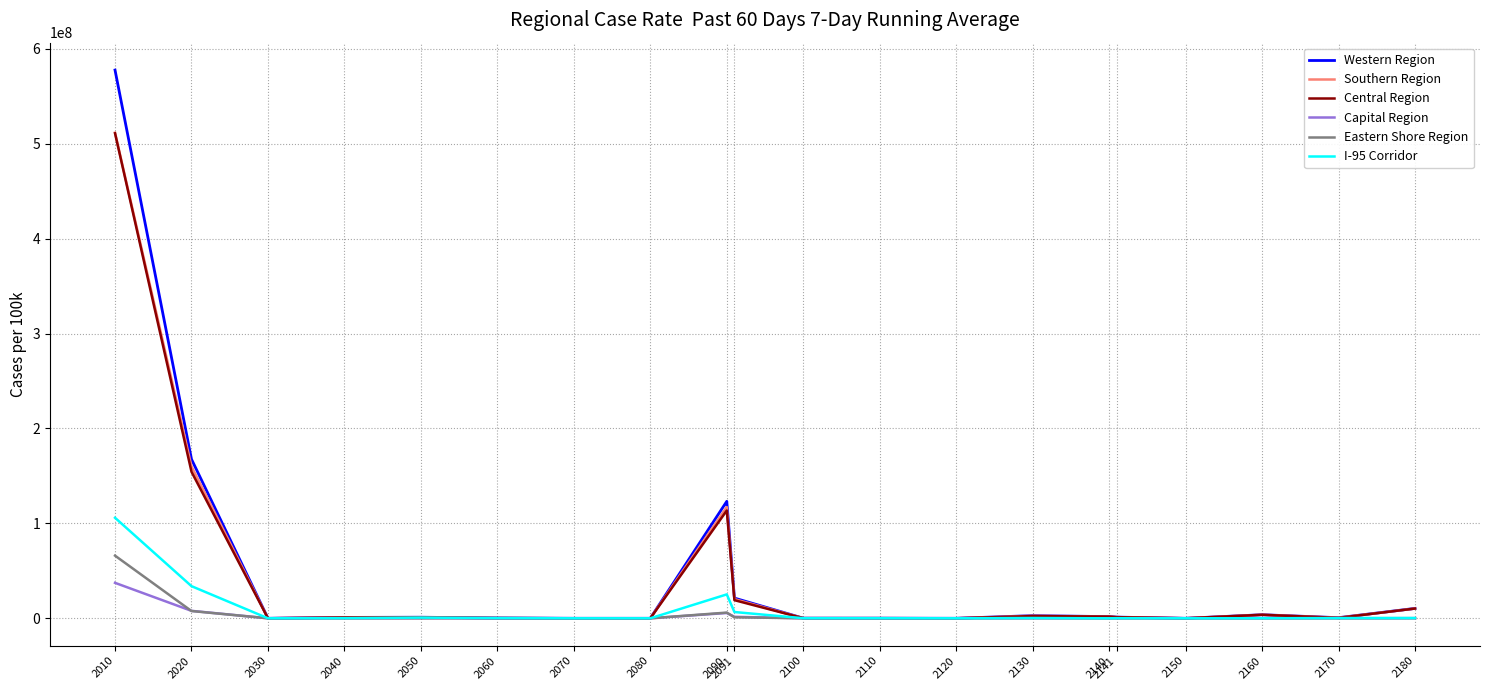

Which series has the largest range (max minus min)?

Western Region